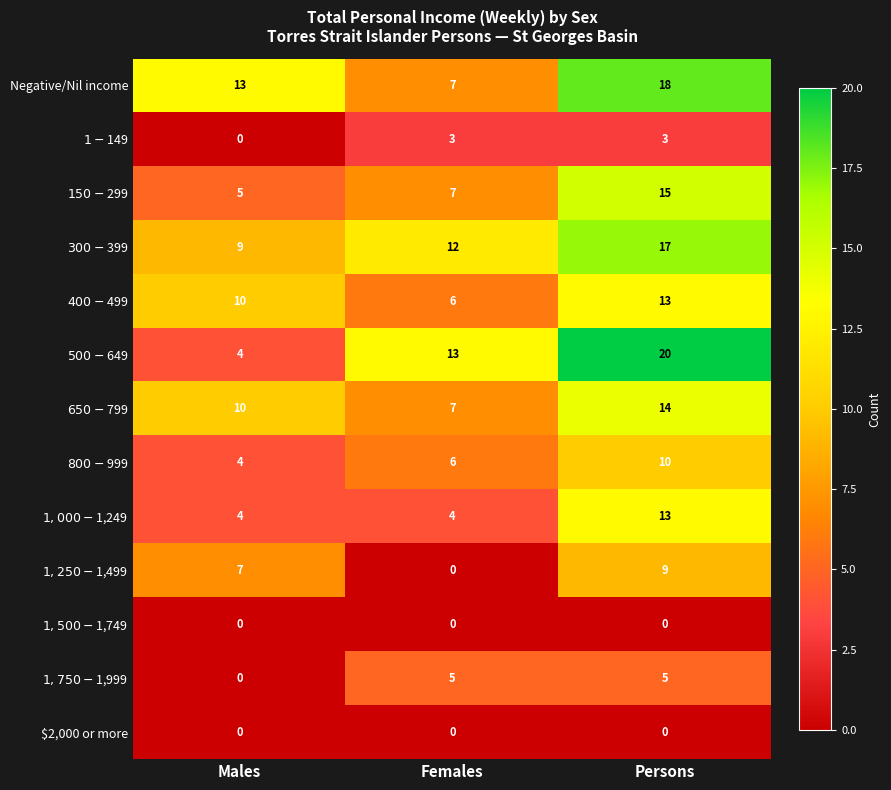

Between Females and Persons, which series saw the biggest shift?

Negative/Nil income